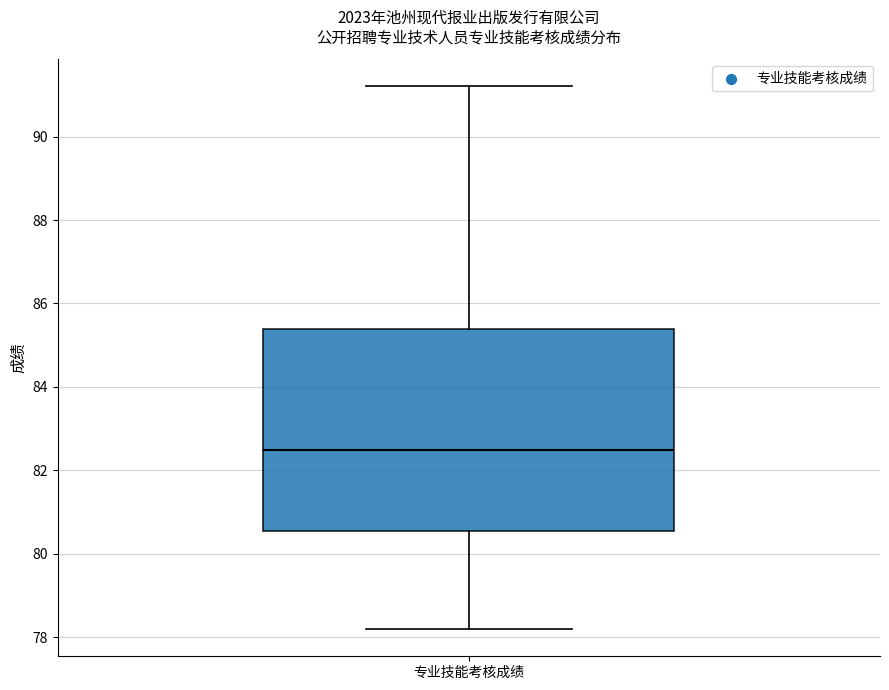

Where is the lower edge of the box for 专业技能考核成绩 on the y-axis? The values are not printed on the chart, so give them approximately, as read against the axis.

80.6